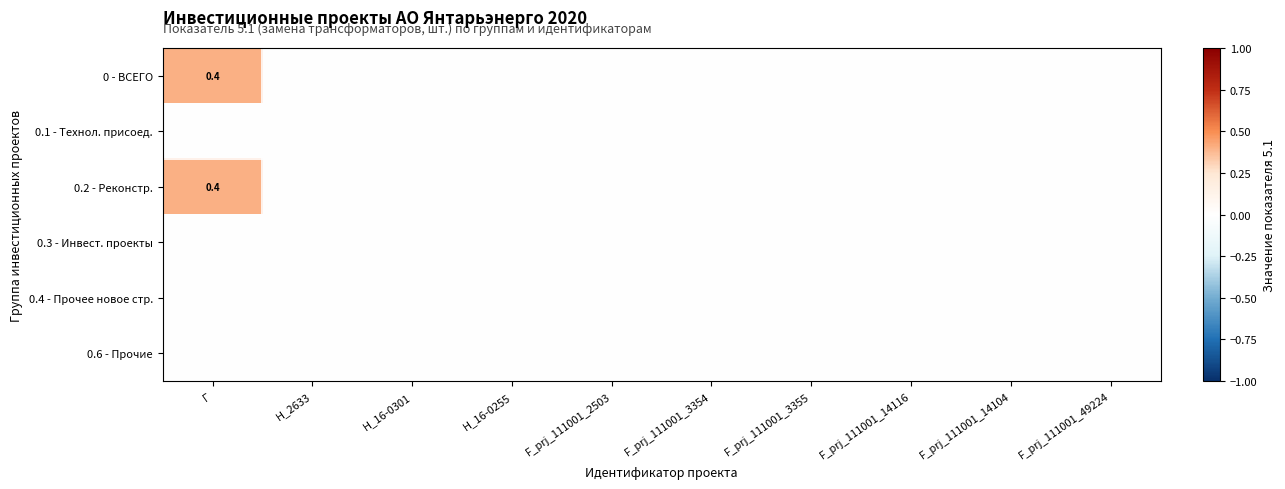

Between F_prj_111001_49224 and H_16-0255, which is larger?

F_prj_111001_49224